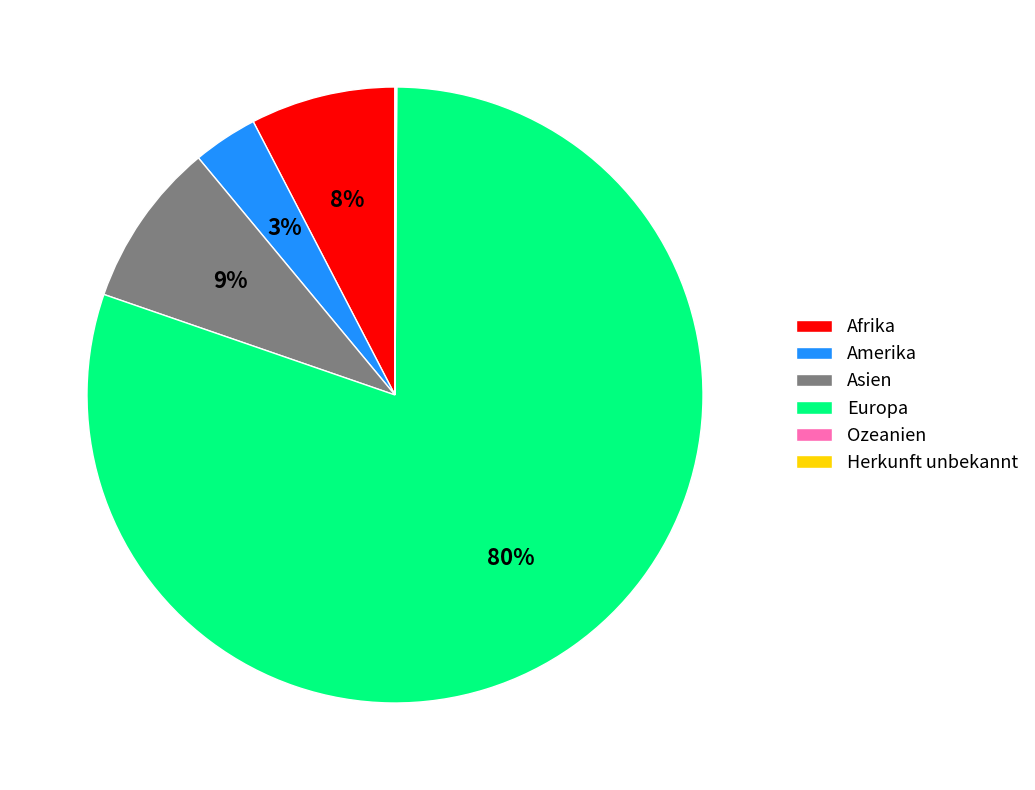

To the nearest percent, what is the difference between the largest and smallest slice percentages?

80%